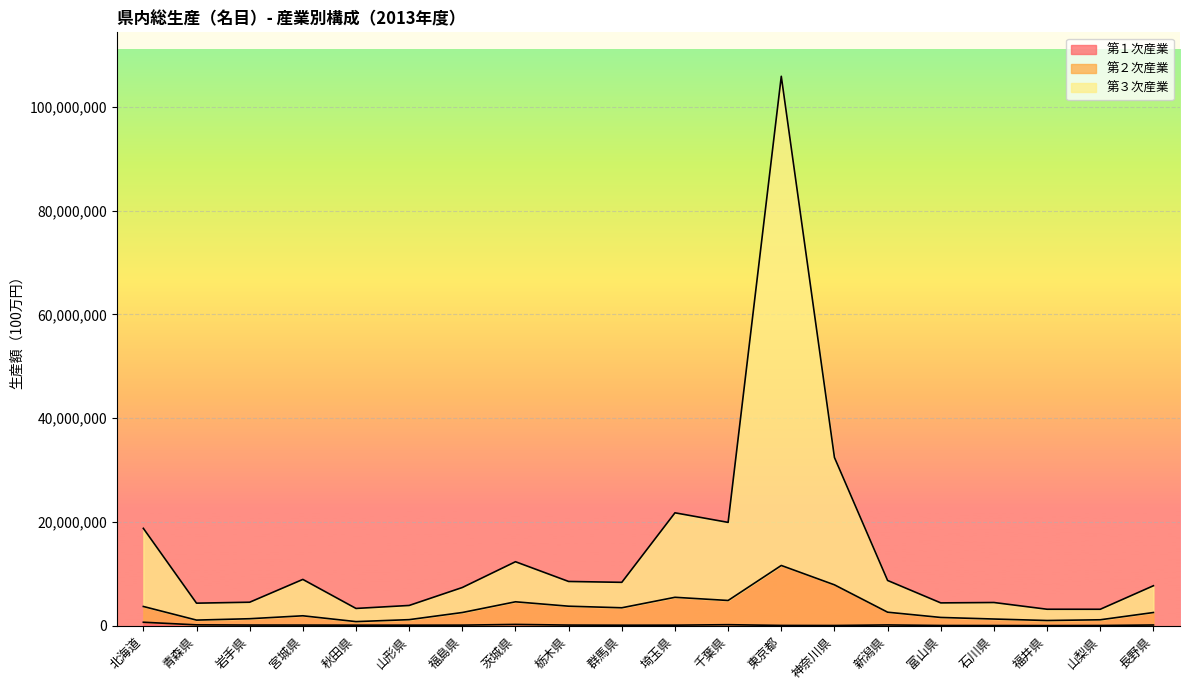

The 第１次産業 series shows 39479 at 石川県. True or false?

True